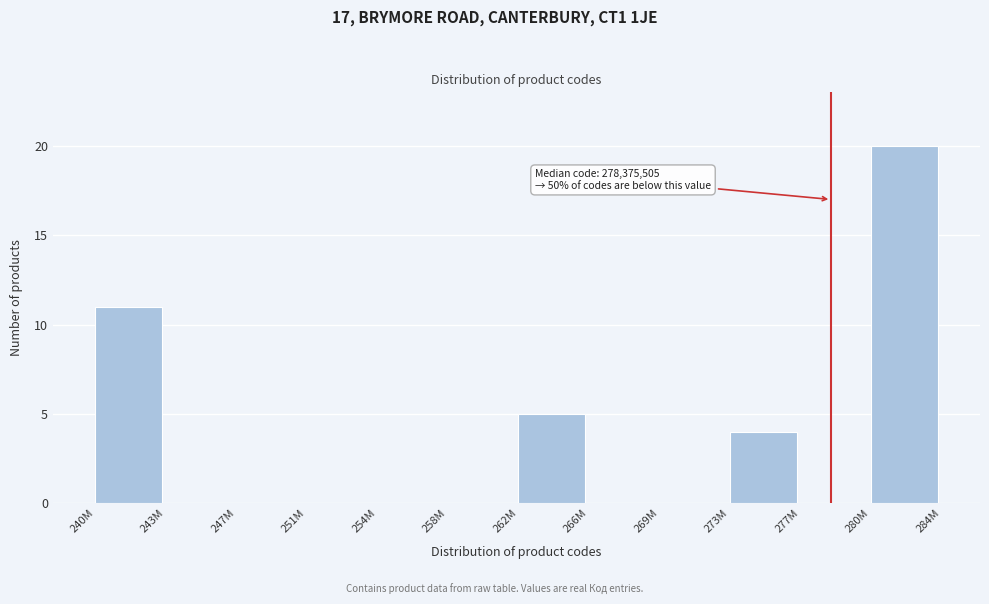

Reading left to right, extract all data points from this chart.

240M=11	243M=0	247M=0	251M=0	254M=0	258M=0	262M=5	266M=0	269M=0	273M=4	277M=0	280M=20